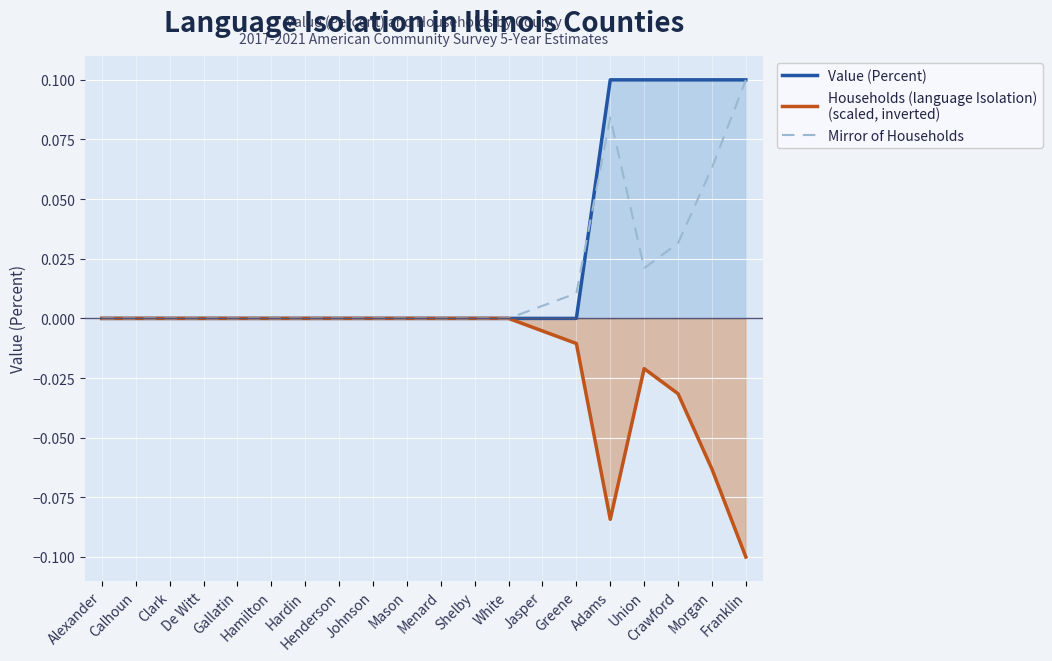

Where is the first local minimum for Mirror of Households?

Union